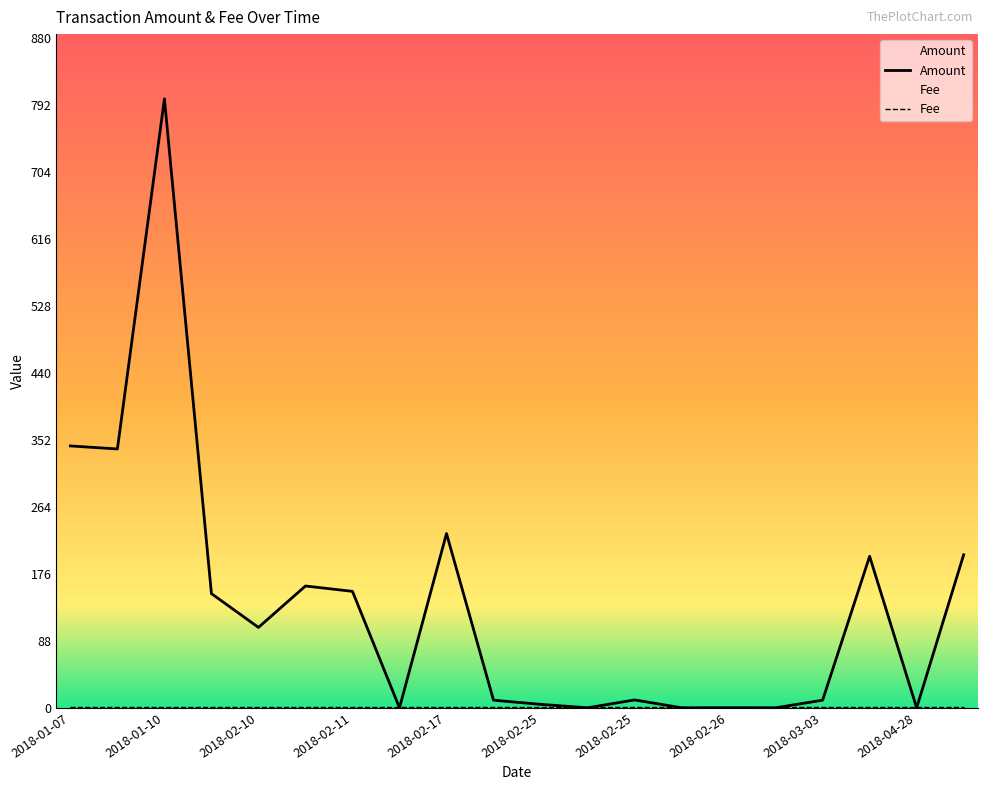

At which category does the data reach its first local peak?

2018-01-10